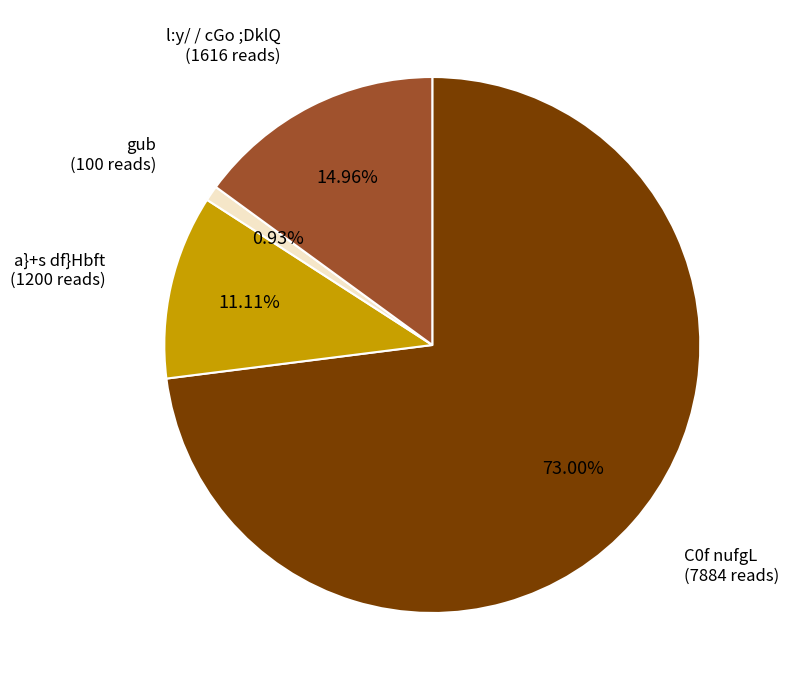

To the nearest percent, what percentage of the pie is a}+s df}Hbft?

11%